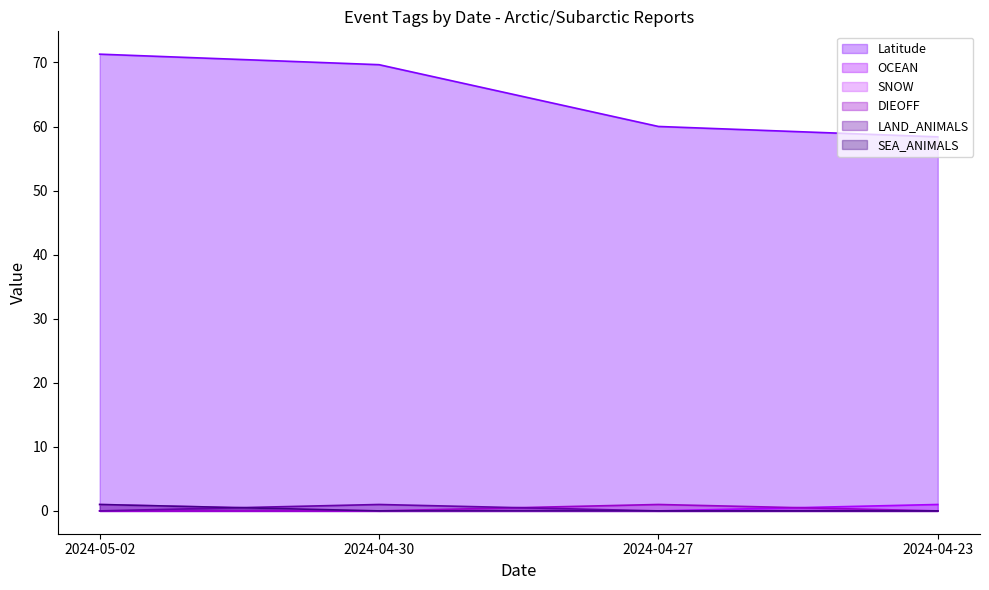

At which category does the chart reach its minimum across all series?

2024-05-02